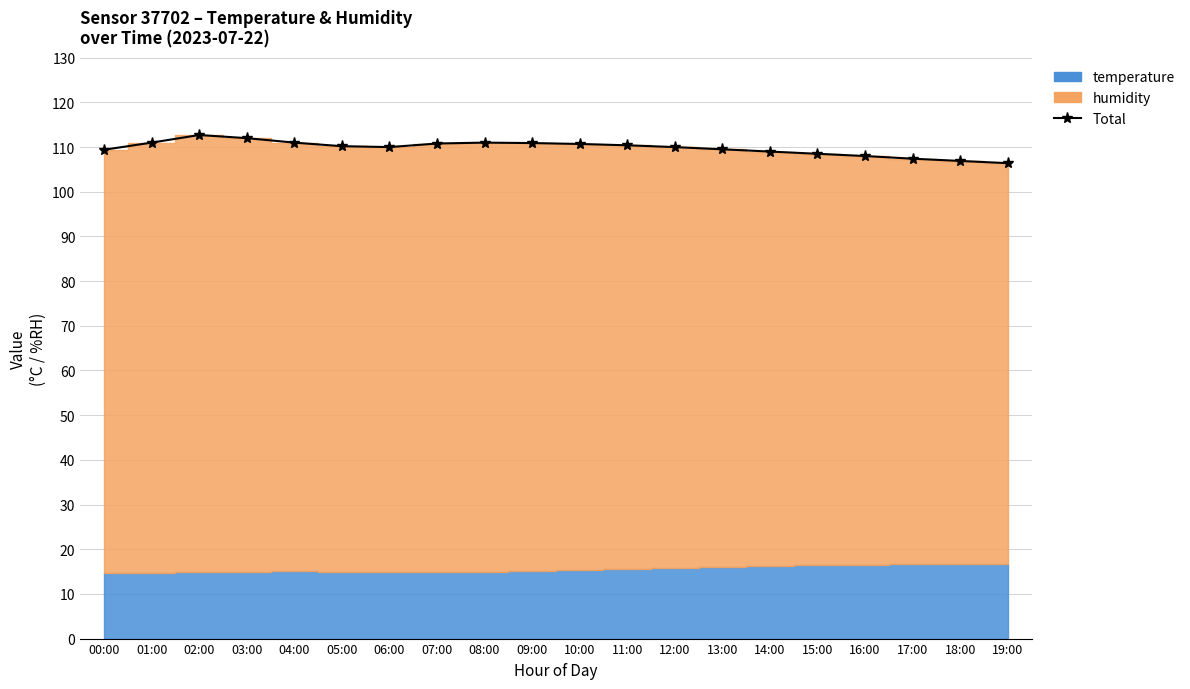

List the labels in order of value, smallest first.

19:00, 18:00, 17:00, 16:00, 15:00, 14:00, 00:00, 13:00, 06:00, 12:00, 05:00, 11:00, 10:00, 07:00, 09:00, 01:00, 04:00, 08:00, 03:00, 02:00